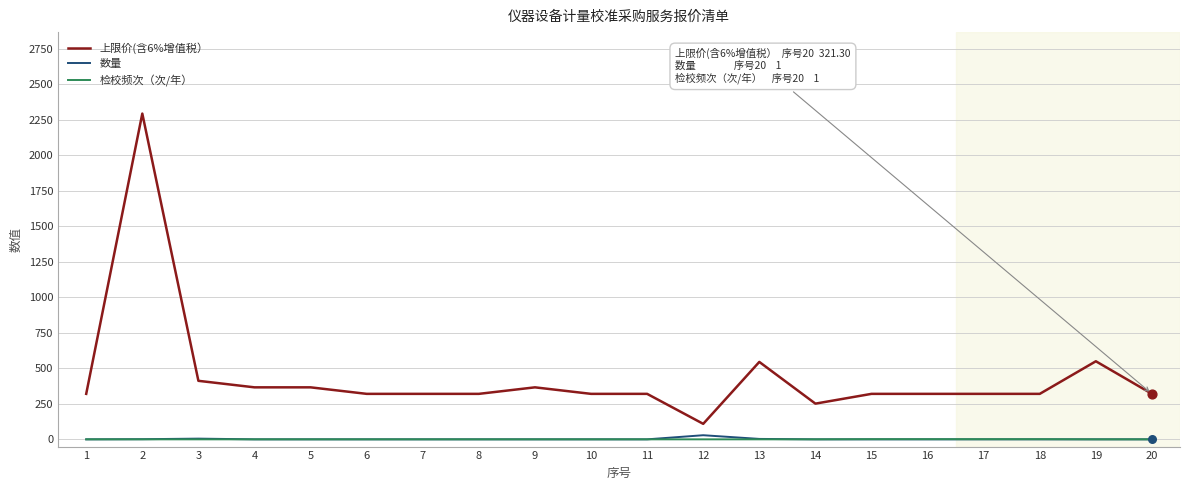

Which series has the largest total across all categories?

上限价(含6%增值税）